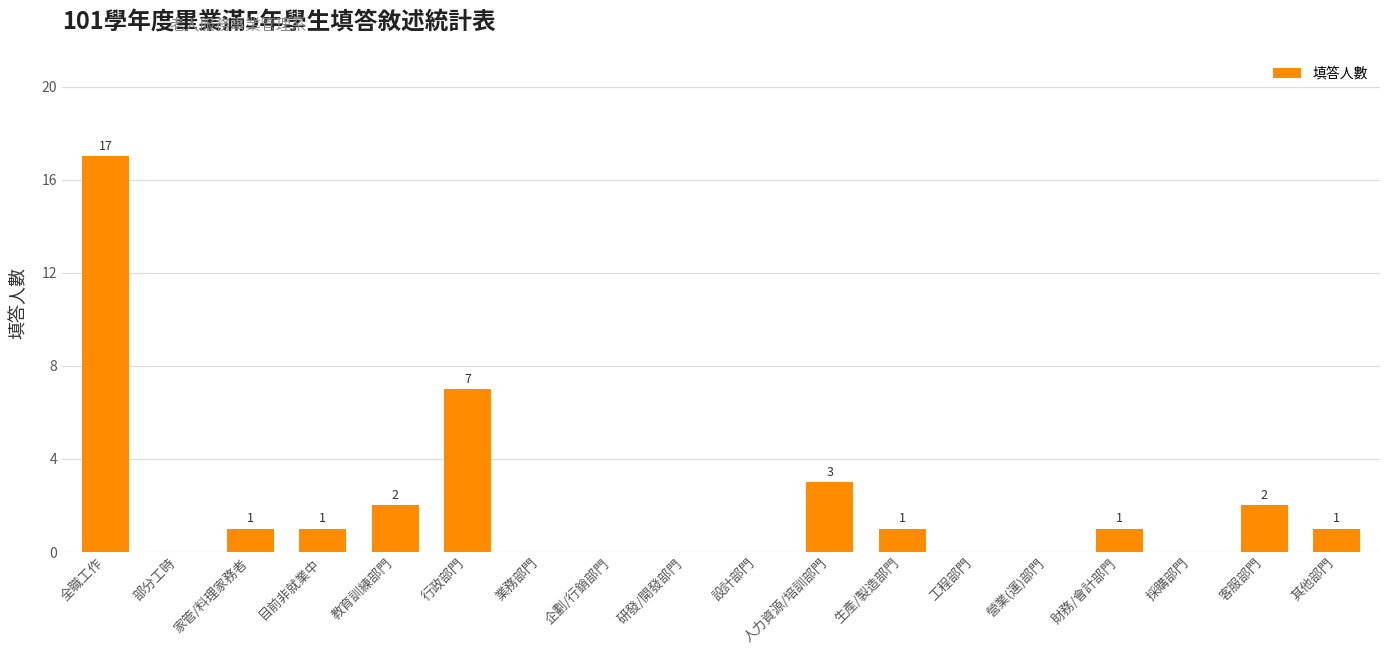

True or false: the data shows -11 at 工程部門.

False